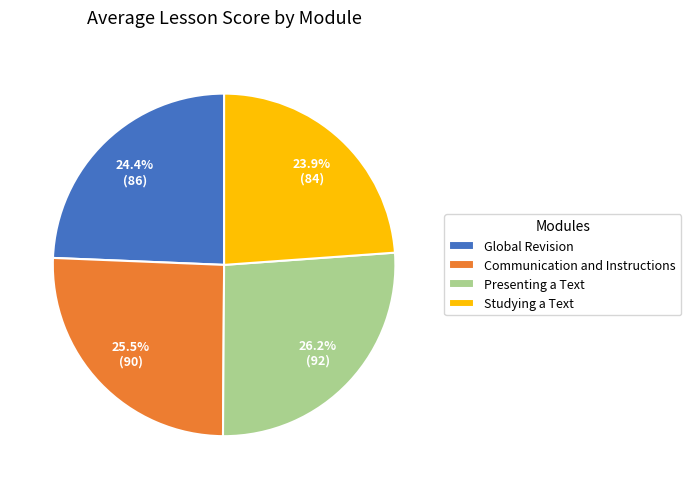

What percentage do Global Revision and Presenting a Text together represent?

50.6%